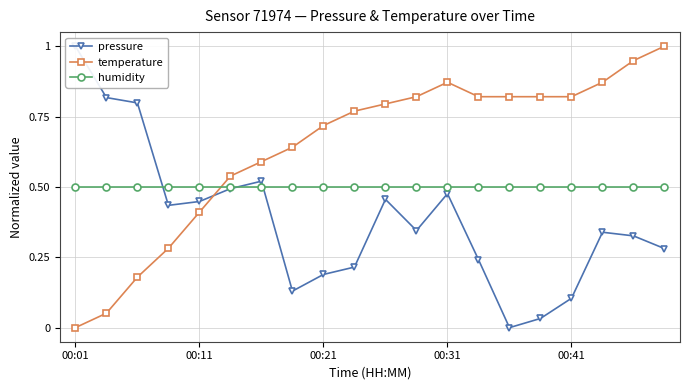

Is it true that pressure equals 1.8 at 00:01?

False